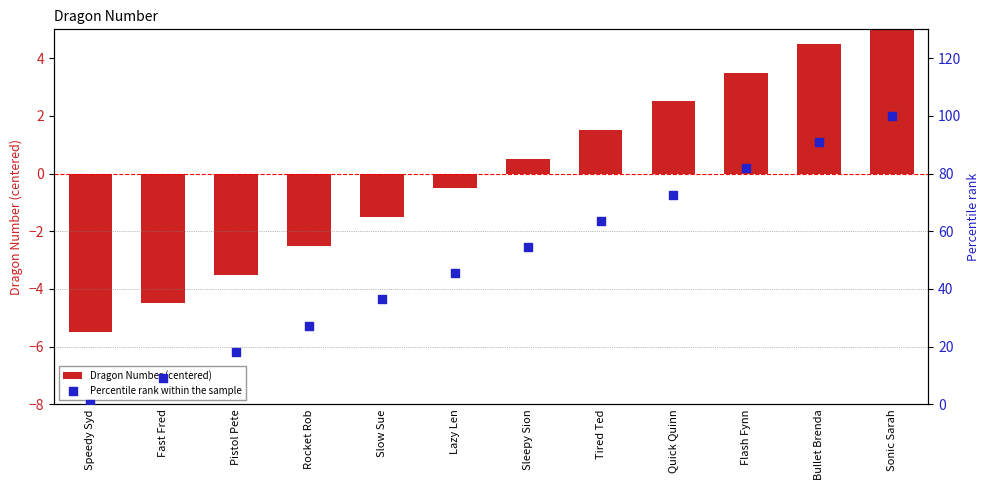

What is the total value across all series at Rocket Rob?

24.8